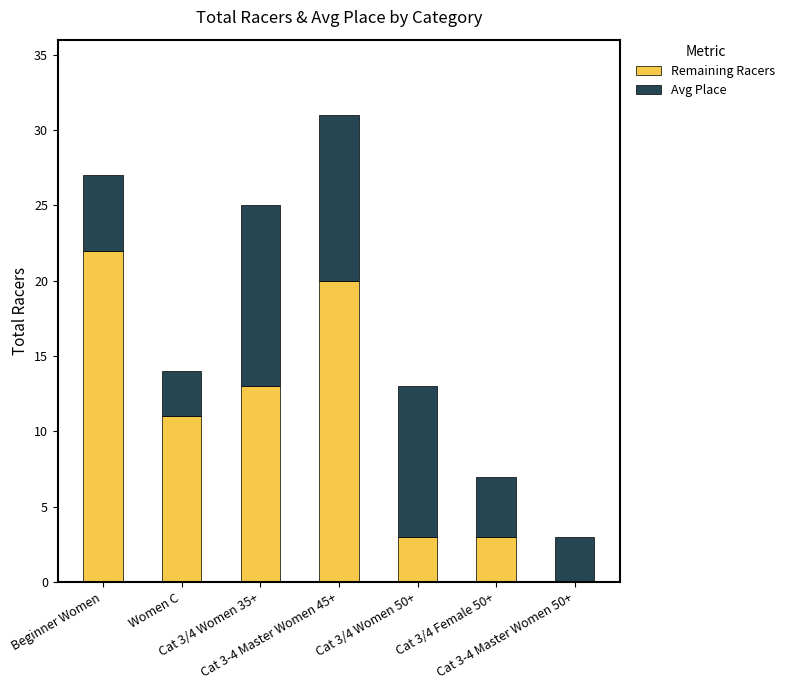

Are the bars horizontal?

No